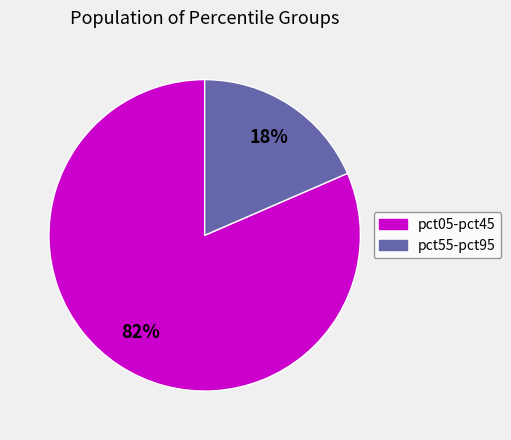

To the nearest percent, what is the average slice percentage?

50%